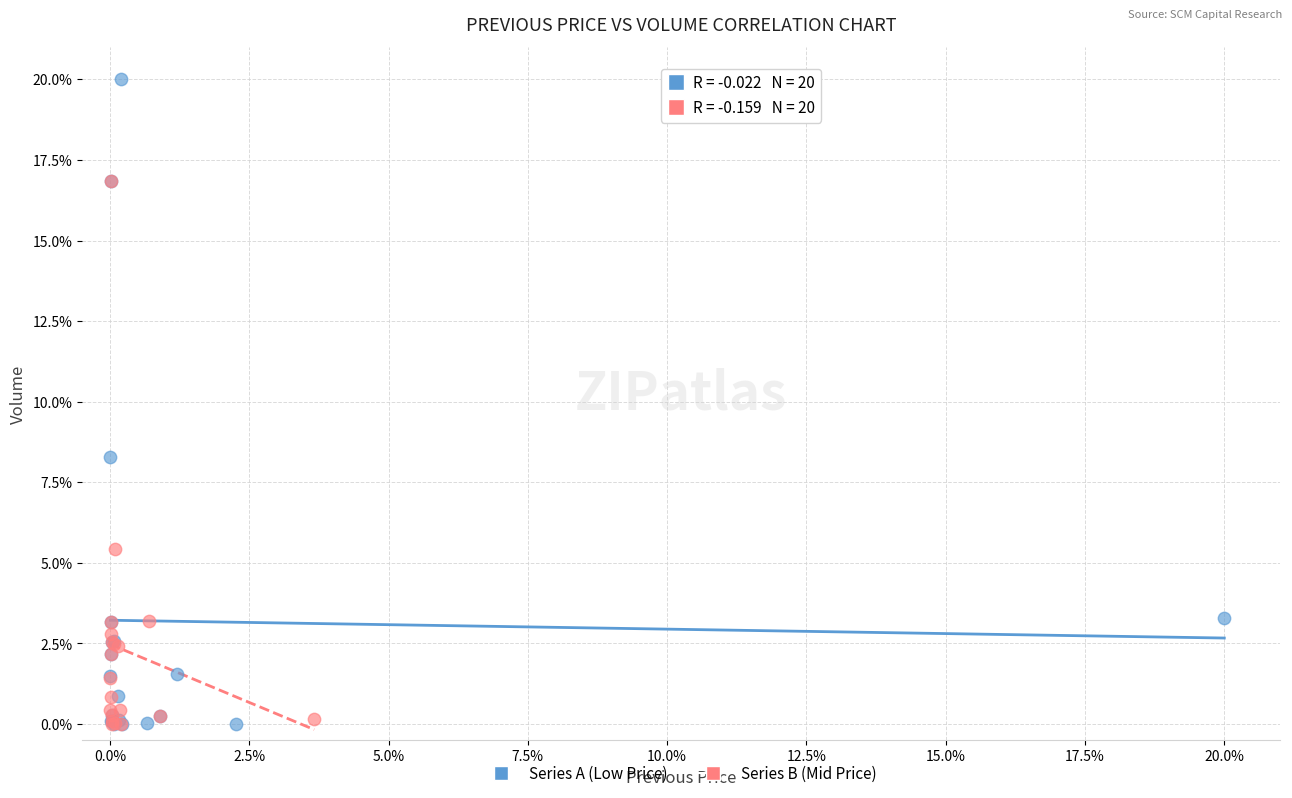

Which series reaches the maximum Y coordinate?

Series A (Low Price)